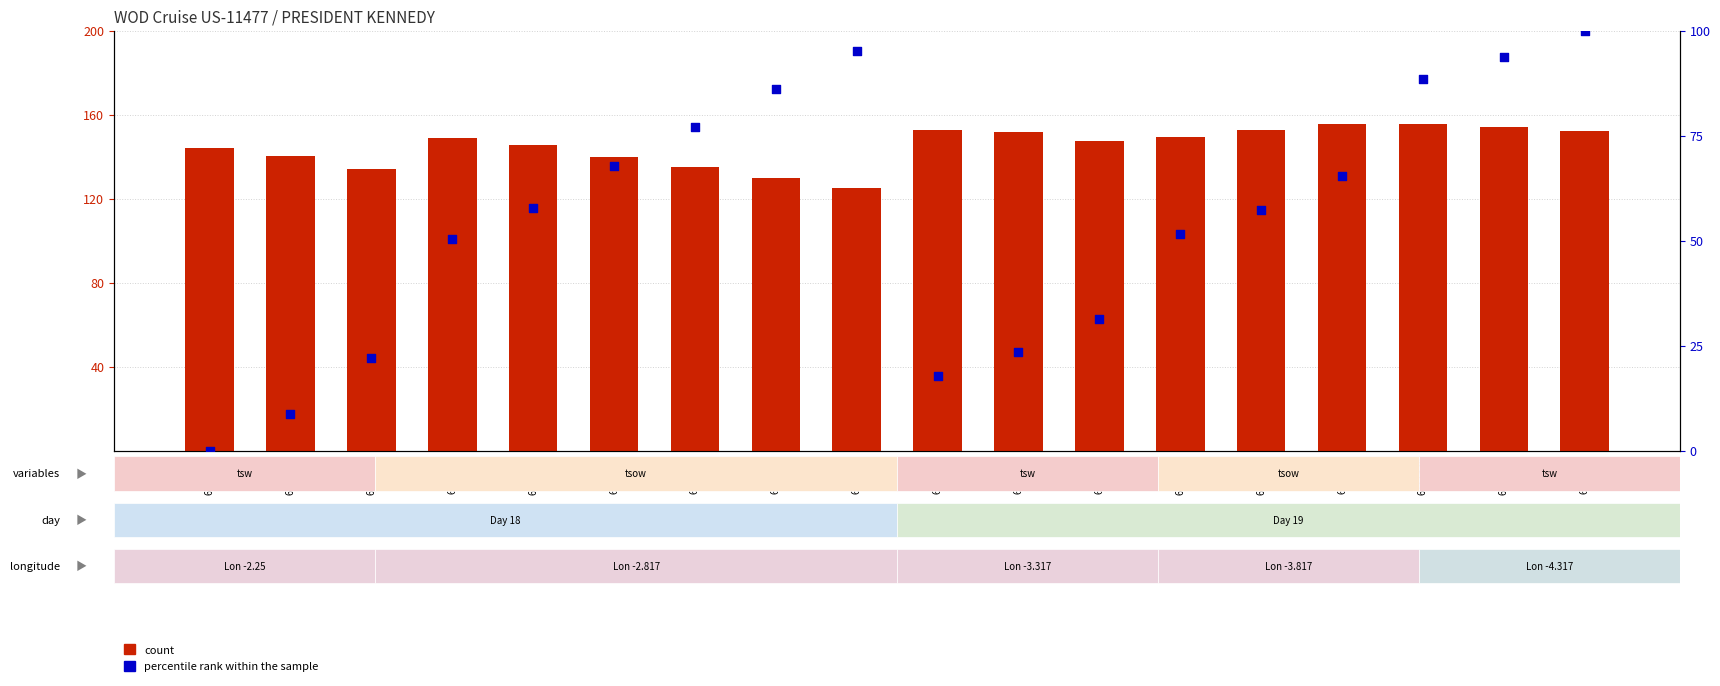

What are all the series names shown in the legend?

count, percentile rank within the sample